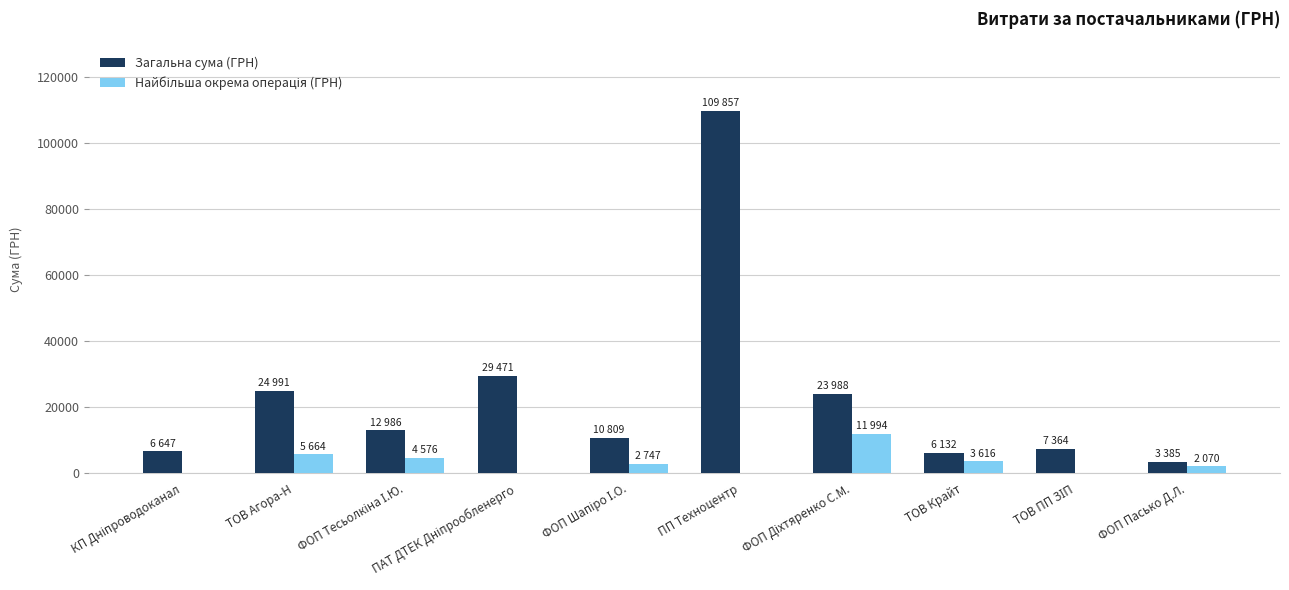

True or false: Загальна сума (ГРН) has a value of 6132.0 at ТОВ Крайт.

True